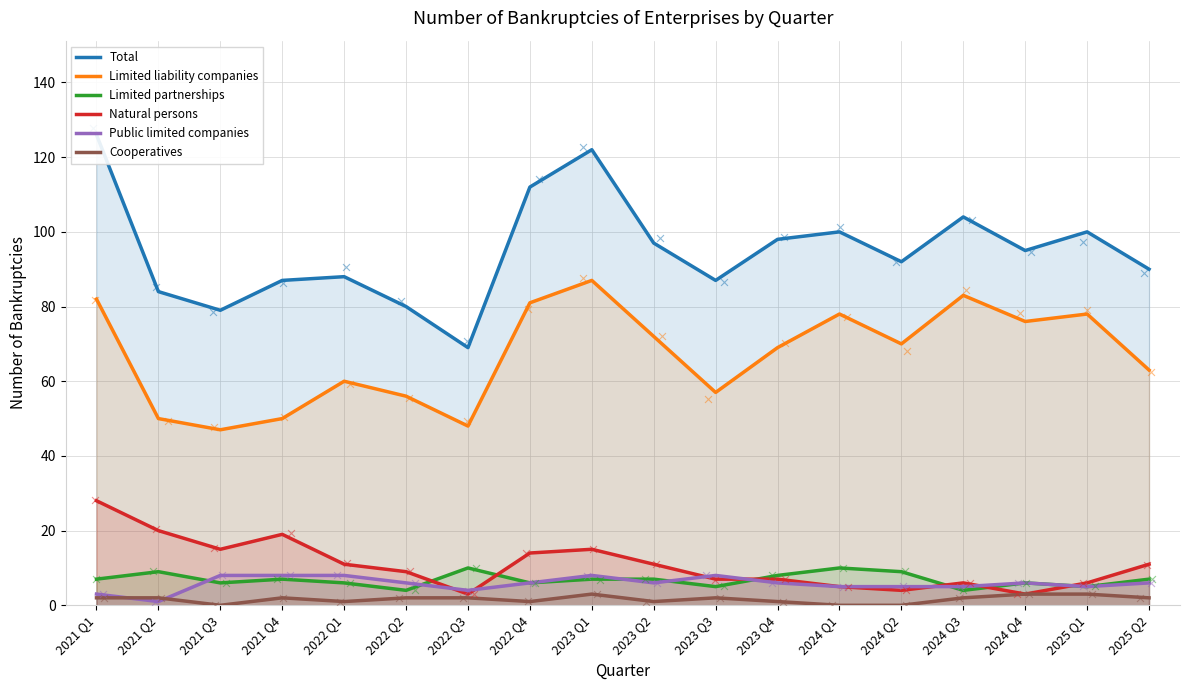

What is the total value across all series at 2024 Q1?

198